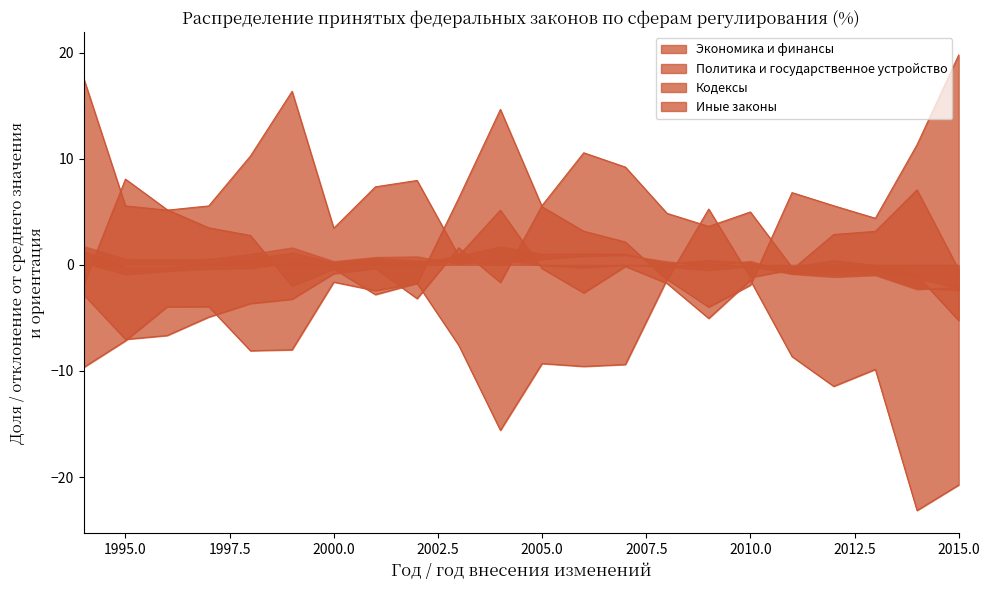

At how many categories does at least one series exceed -21?

22